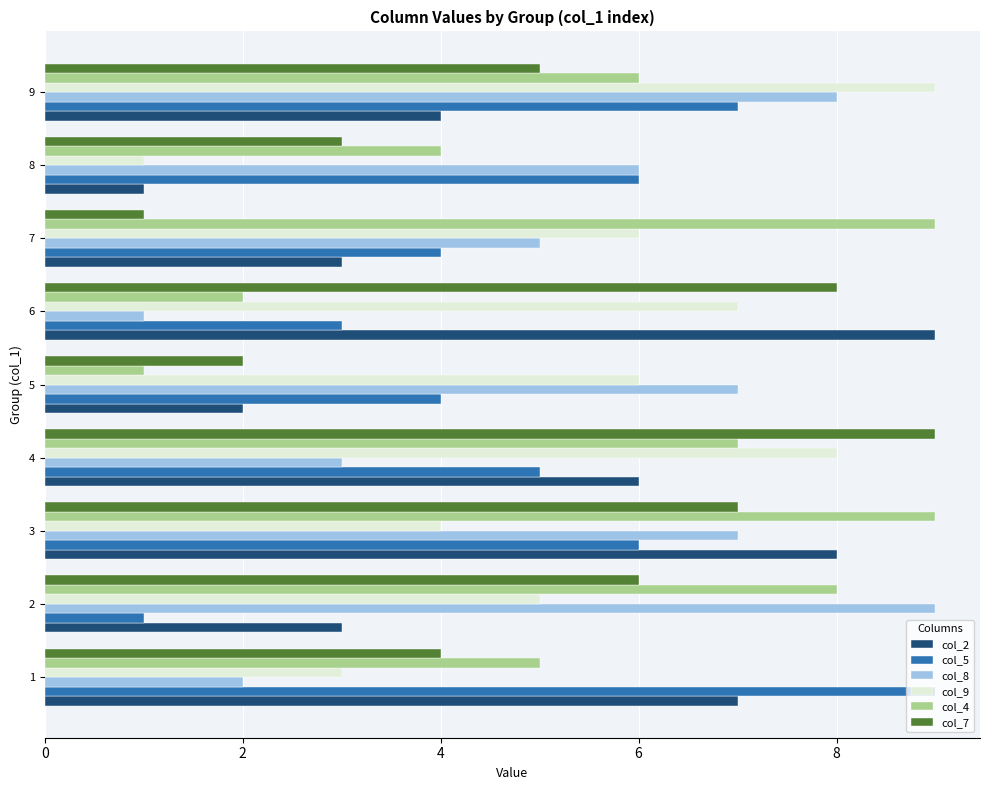

How many data points in col_4 are less than 6?

4